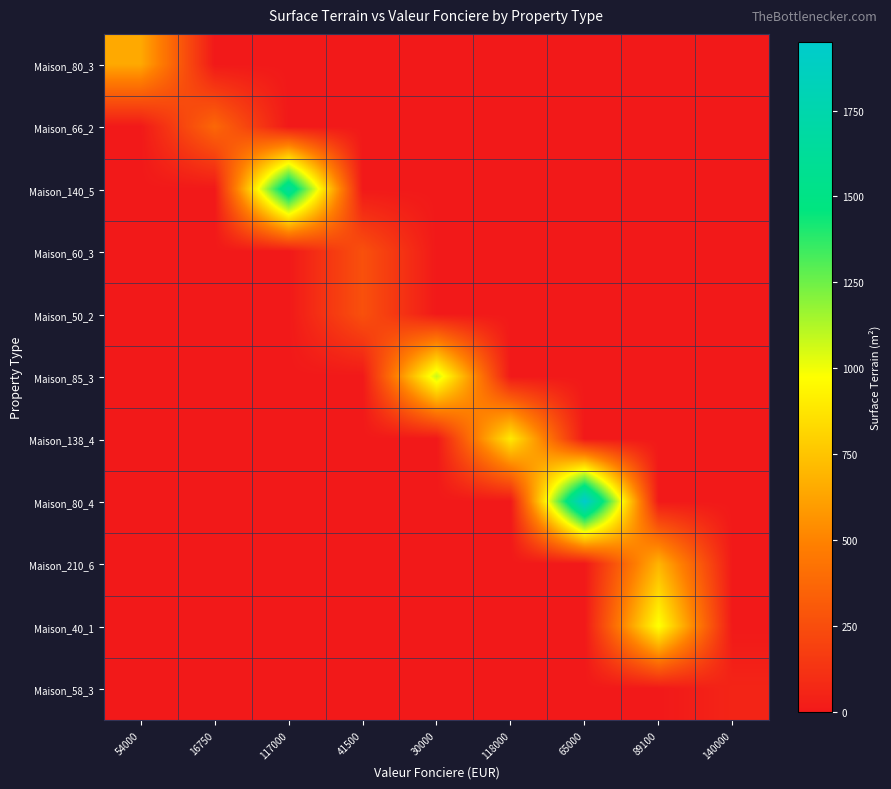

Reading left to right, transcribe all the data shown in this chart.

Maison_80_3: 54000=648	16750=0	117000=0	41500=0	30000=0	118000=0	65000=0	89100=0	140000=0
Maison_66_2: 54000=0	16750=375	117000=0	41500=0	30000=0	118000=0	65000=0	89100=0	140000=0
Maison_140_5: 54000=0	16750=0	117000=1649	41500=0	30000=0	118000=0	65000=0	89100=0	140000=0
Maison_60_3: 54000=0	16750=0	117000=0	41500=265	30000=0	118000=0	65000=0	89100=0	140000=0
Maison_50_2: 54000=0	16750=0	117000=0	41500=265	30000=0	118000=0	65000=0	89100=0	140000=0
Maison_85_3: 54000=0	16750=0	117000=0	41500=0	30000=1079	118000=0	65000=0	89100=0	140000=0
Maison_138_4: 54000=0	16750=0	117000=0	41500=0	30000=0	118000=894	65000=0	89100=0	140000=0
Maison_80_4: 54000=0	16750=0	117000=0	41500=0	30000=0	118000=0	65000=1949	89100=0	140000=0
Maison_210_6: 54000=0	16750=0	117000=0	41500=0	30000=0	118000=0	65000=0	89100=690	140000=0
Maison_40_1: 54000=0	16750=0	117000=0	41500=0	30000=0	118000=0	65000=0	89100=988	140000=0
Maison_58_3: 54000=0	16750=0	117000=0	41500=0	30000=0	118000=0	65000=0	89100=0	140000=56